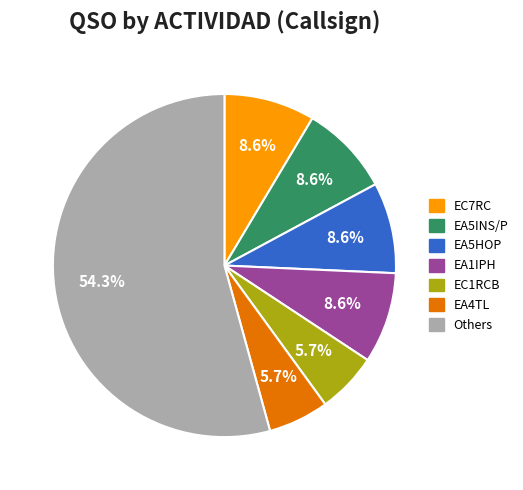

Does any single category account for the majority?

Yes